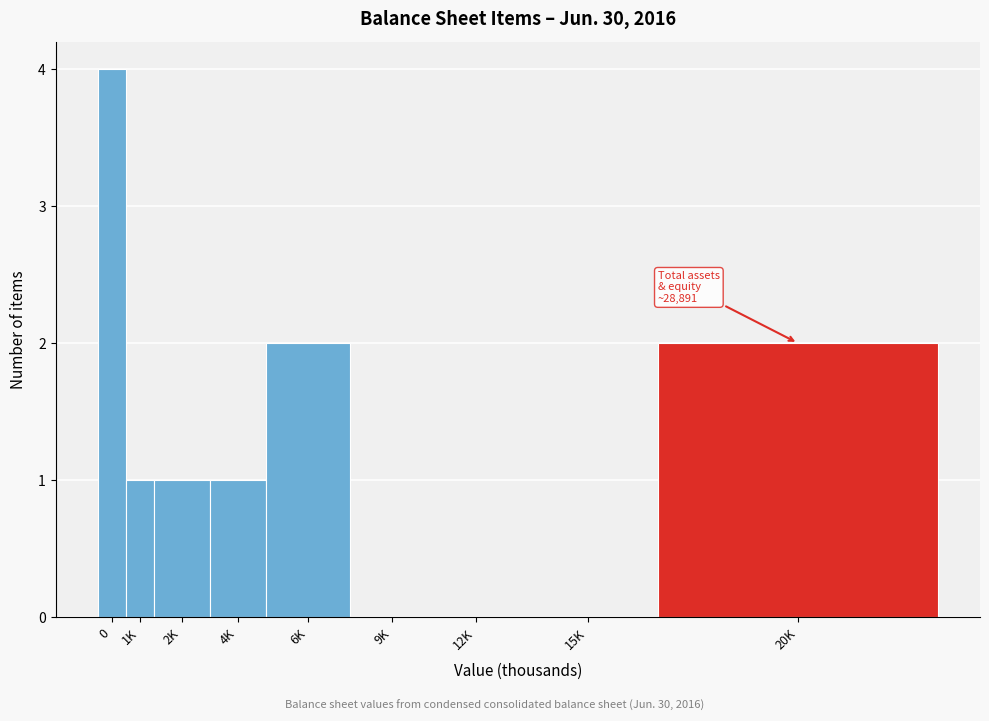

Reading left to right, transcribe all the data shown in this chart.

0=4	1K=1	2K=1	4K=1	6K=2	9K=0	12K=0	15K=0	20K=2